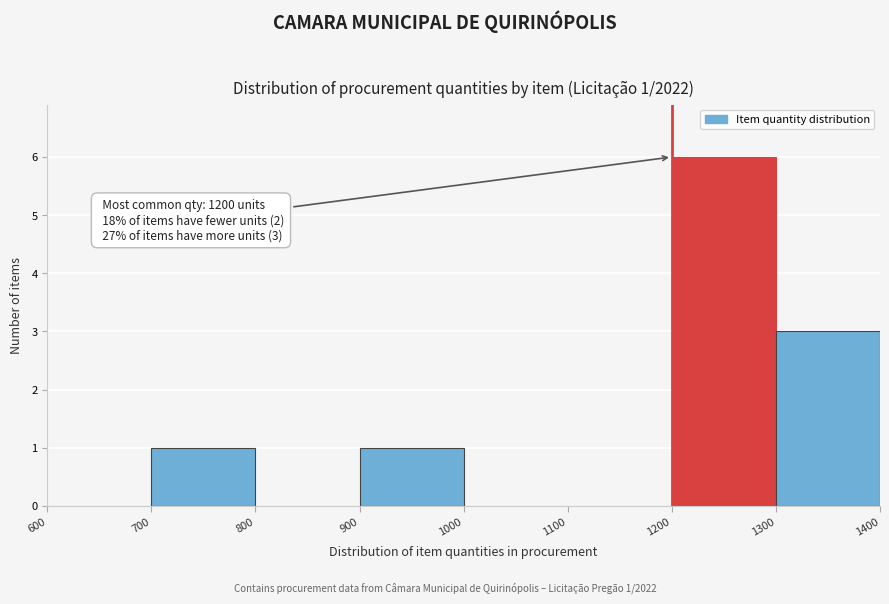

Over which range of the x-axis is the bar tallest?

1200 to 1300